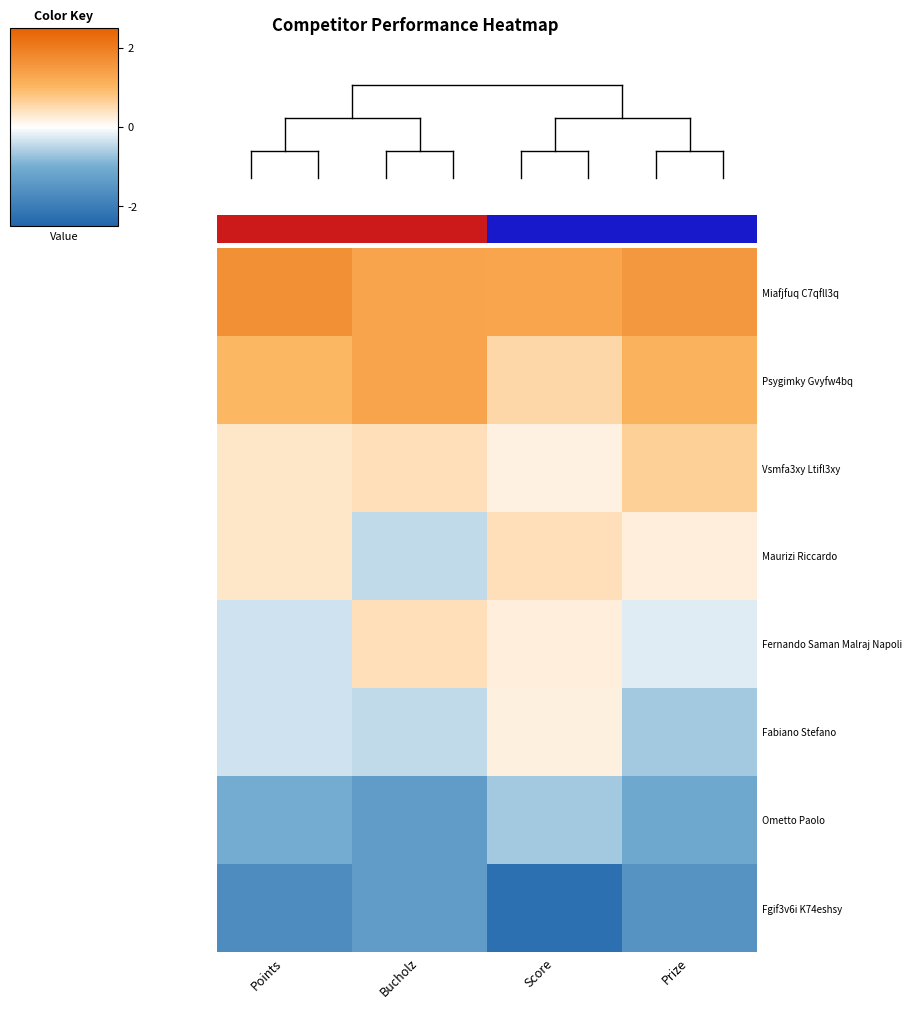

What is the spread (max minus min) of values at Score?

3.6